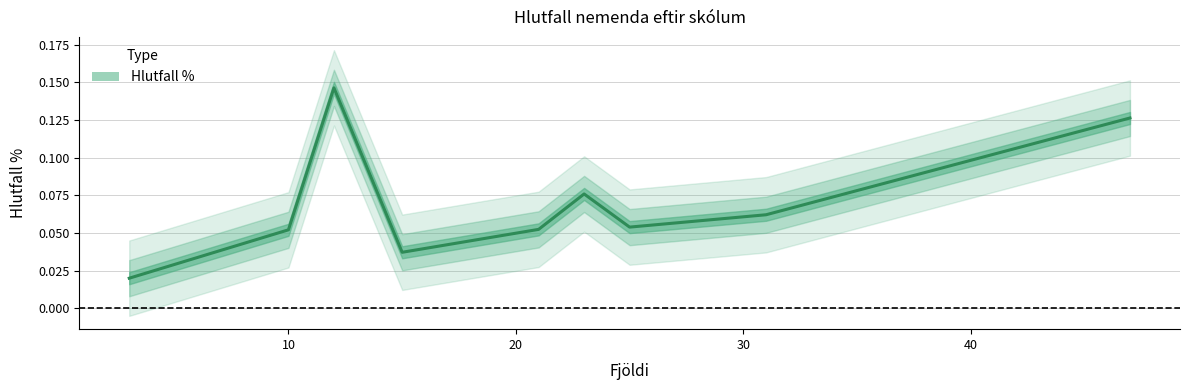

What is the label of the 9th point from the right?

Naustaskóli